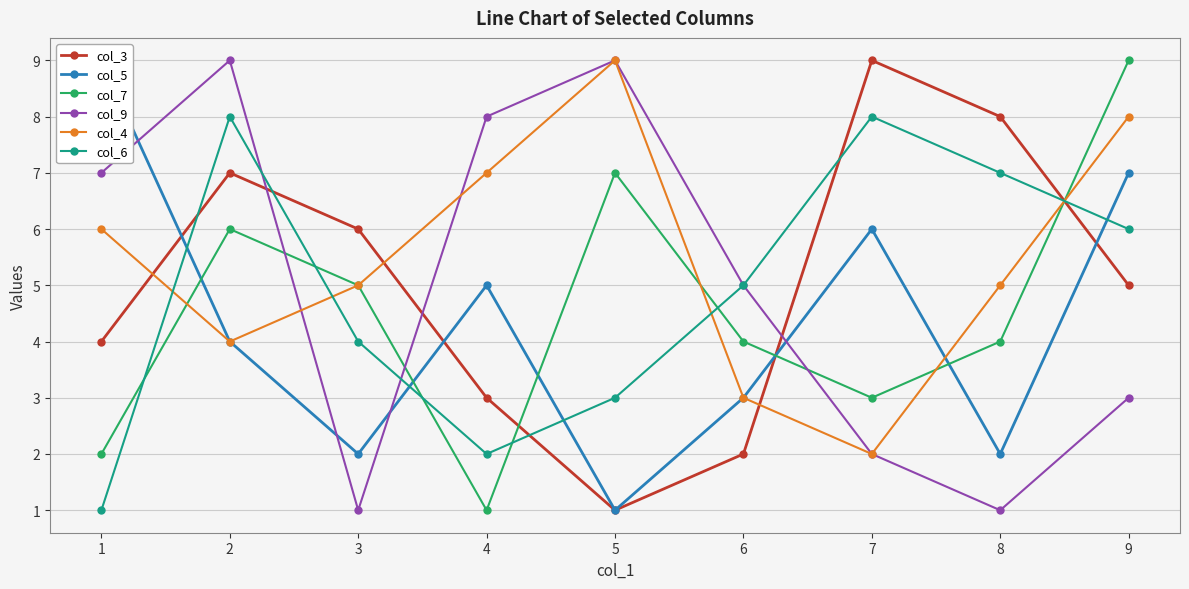

How many times do col_6 and col_3 cross each other?

5